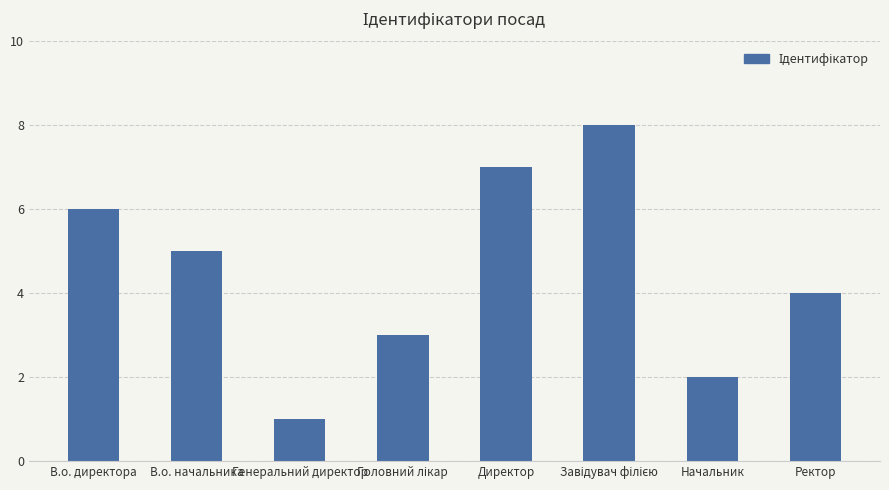

How many values are below 5?

4